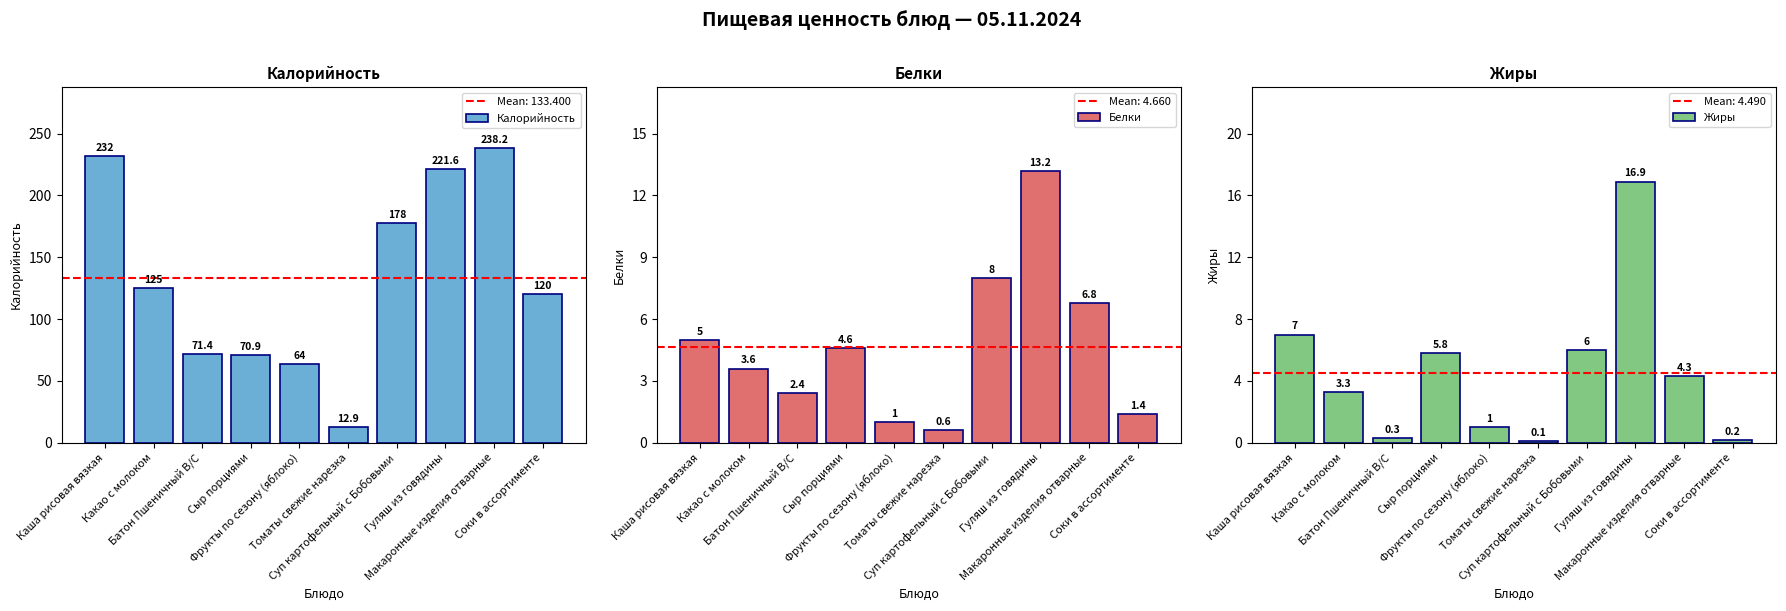

What are all the series names shown in the legend?

Калорийность, Белки, Жиры